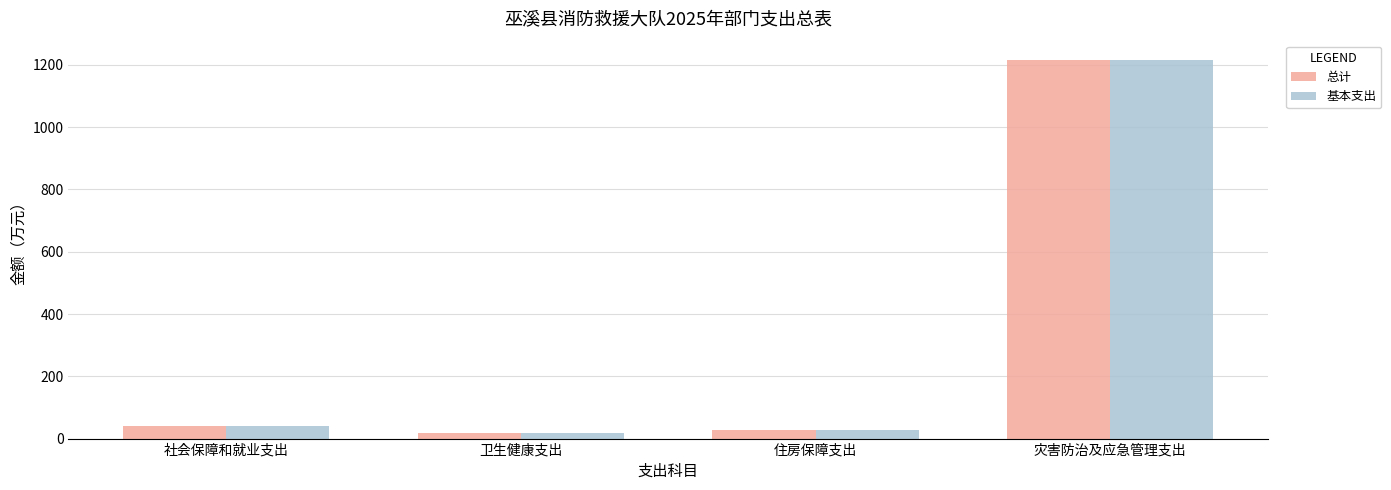

The value of 总计 at 灾害防治及应急管理支出 is 1871.8. True or false?

False